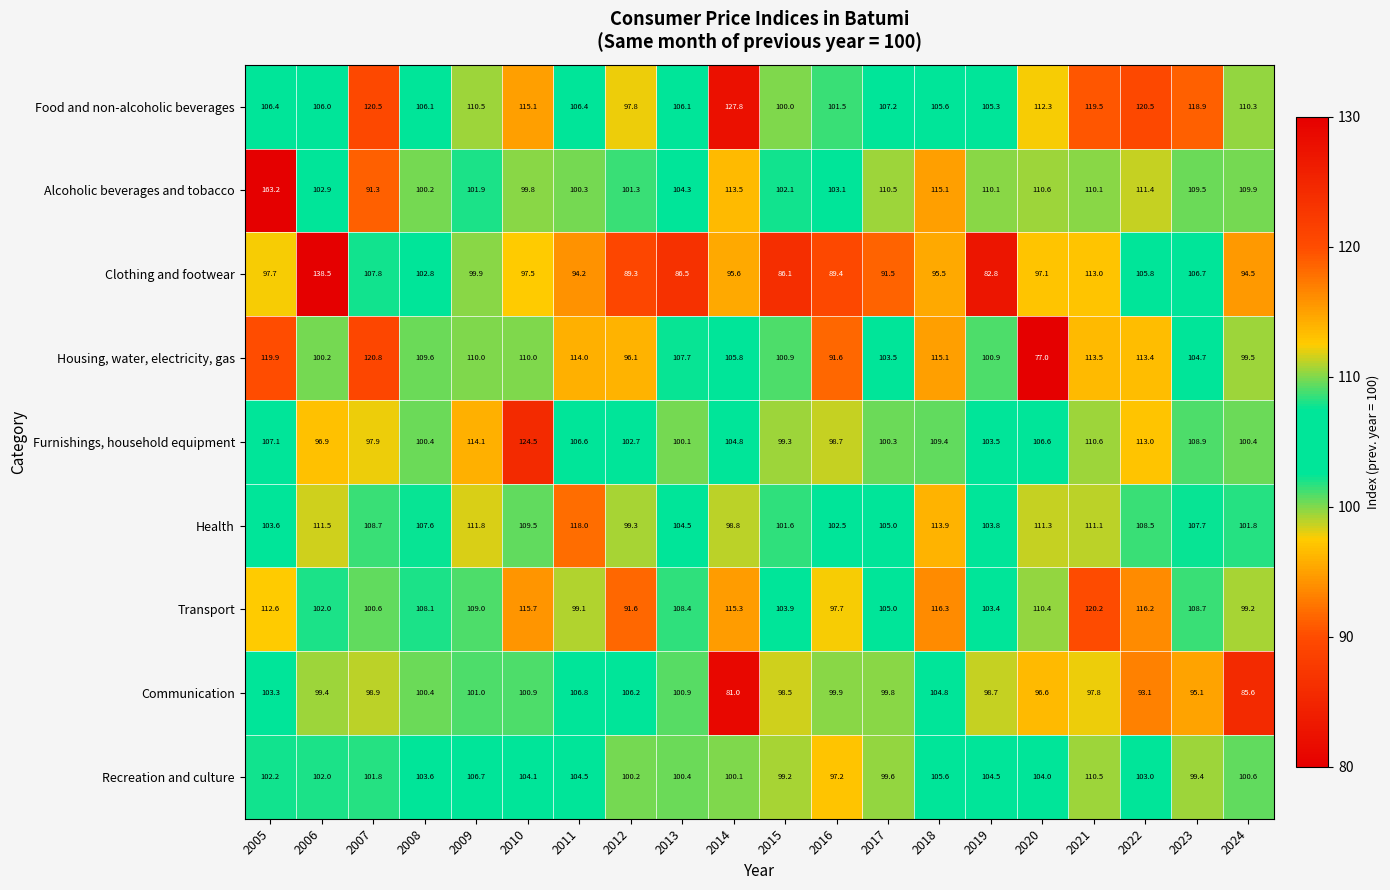

What is the spread (max minus min) of values at 2010?

27.0